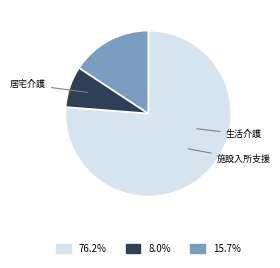

Does any single category account for the majority?

Yes